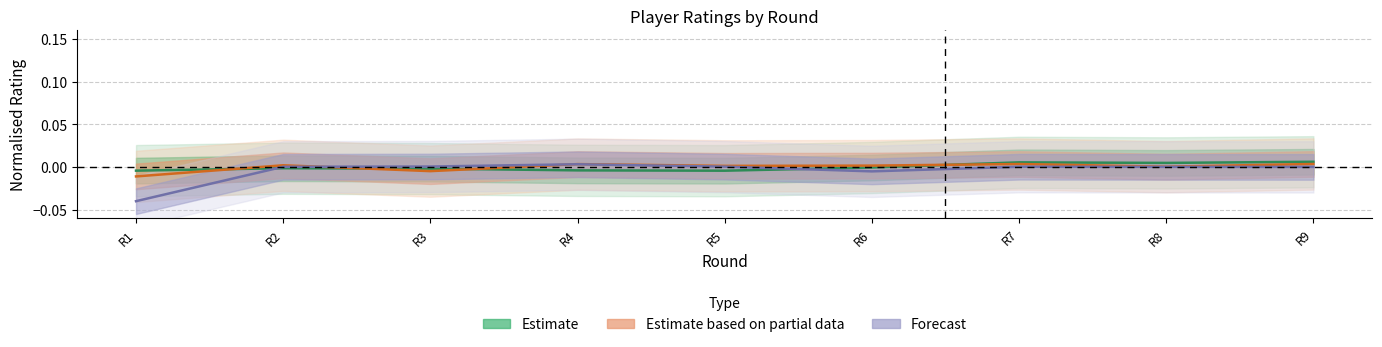

How many lines are shown in the chart?

3